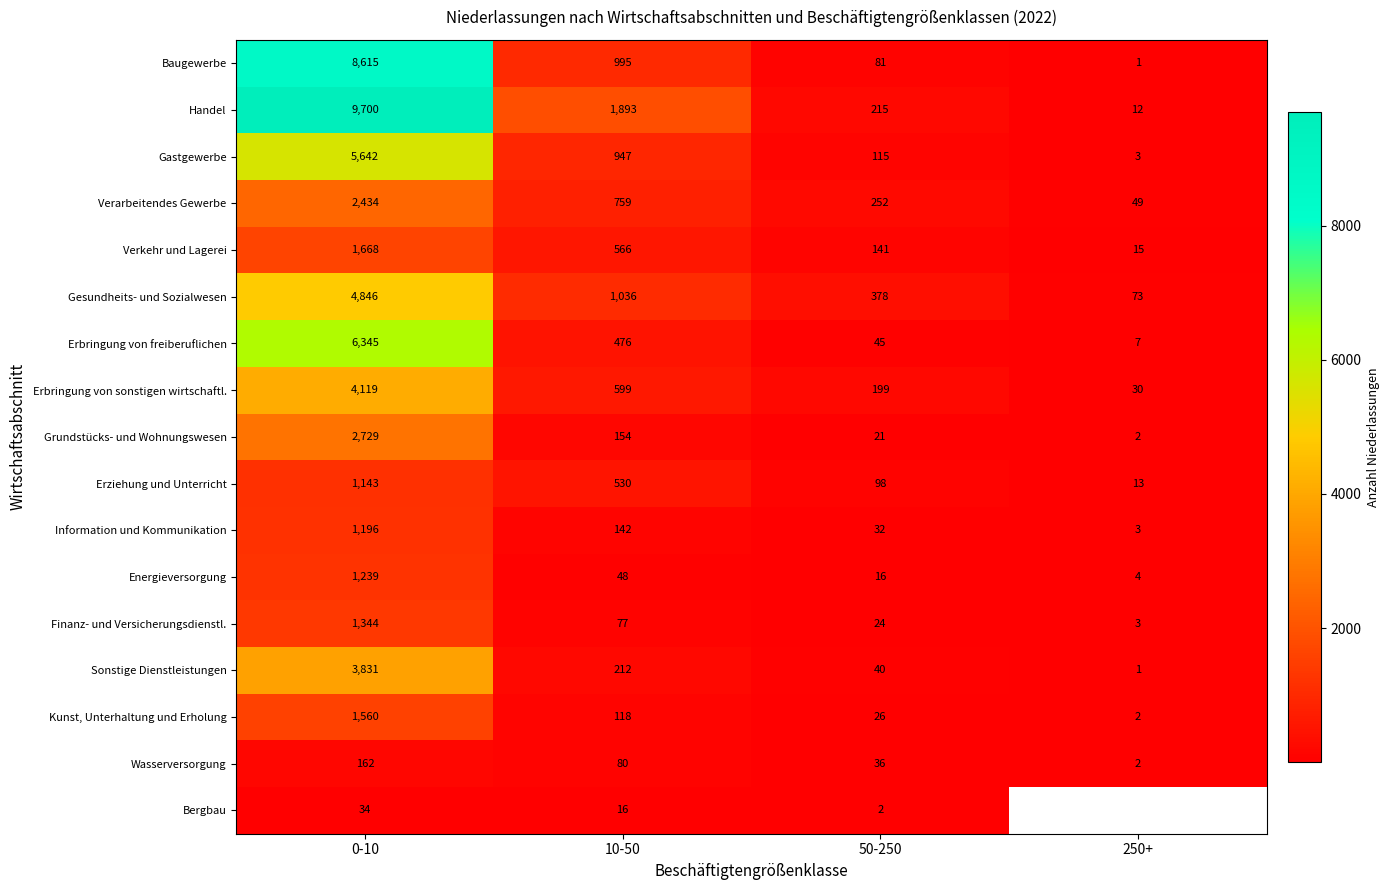

What is the minimum value for Erbringung von sonstigen wirtschaftl.?

30